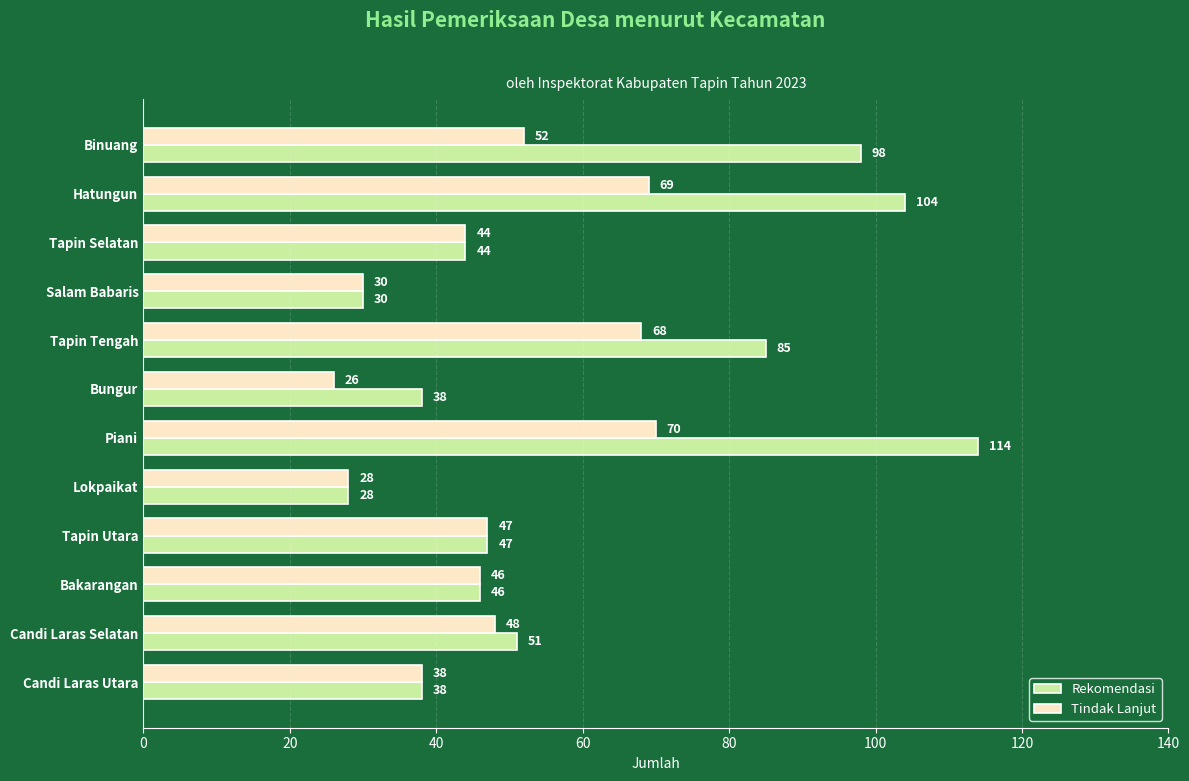

What value does the Tindak Lanjut series have at Hatungun?

69